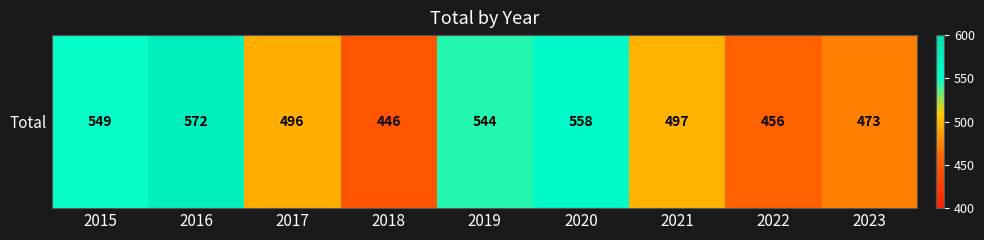

Reading left to right, what are all the values shown in this chart?

2015=549	2016=572	2017=496	2018=446	2019=544	2020=558	2021=497	2022=456	2023=473